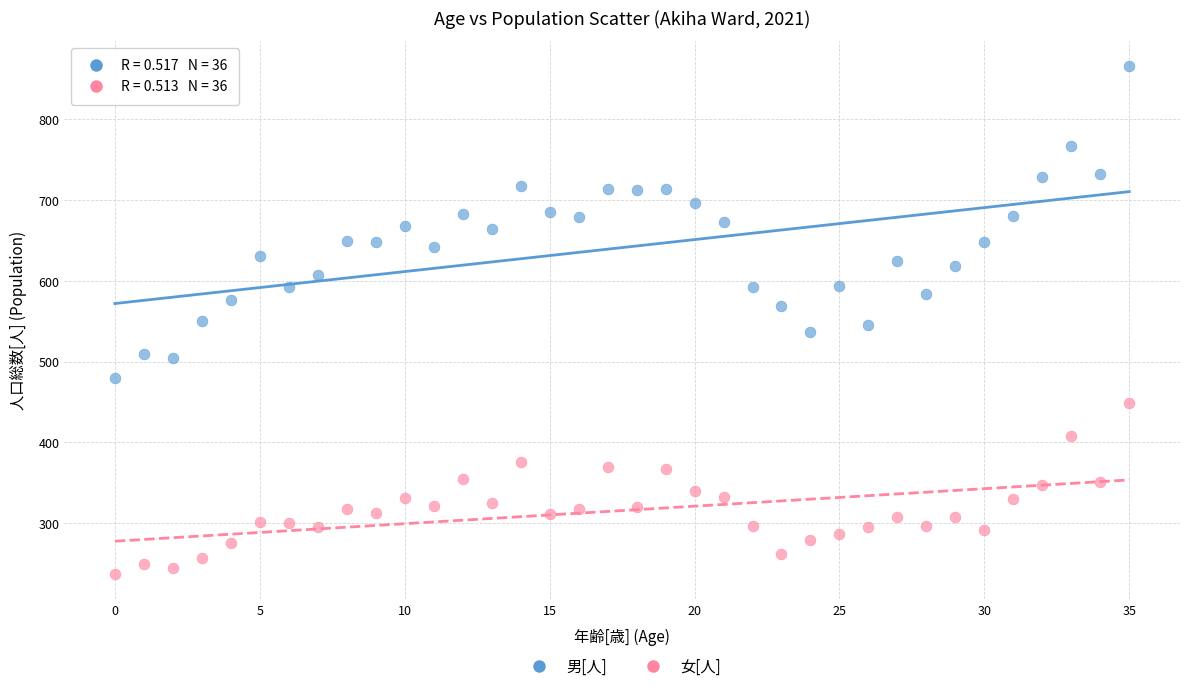

Across all data points, what is the range of Y values (max minus min)?

629